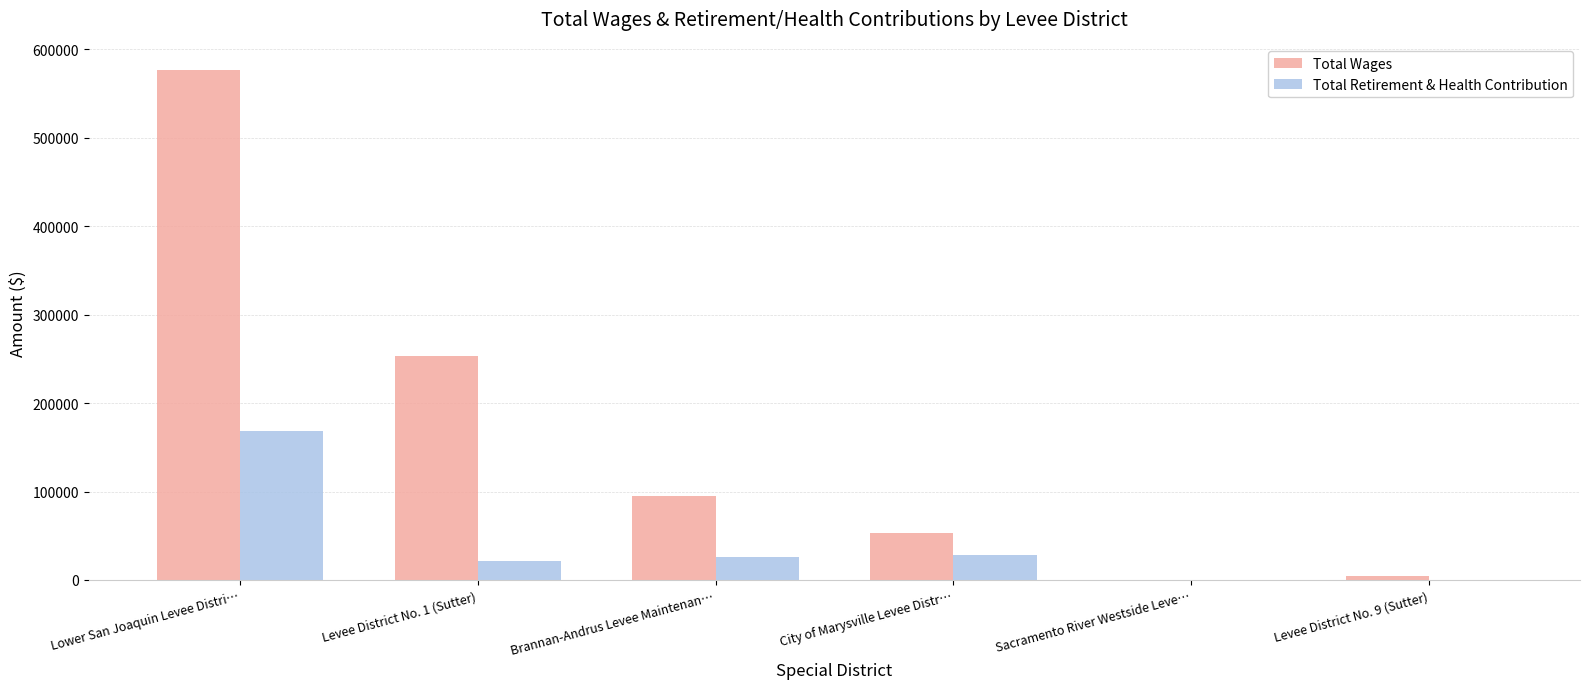

True or false: Total Wages has a value of 53125 at City of Marysville Levee Distr….

True